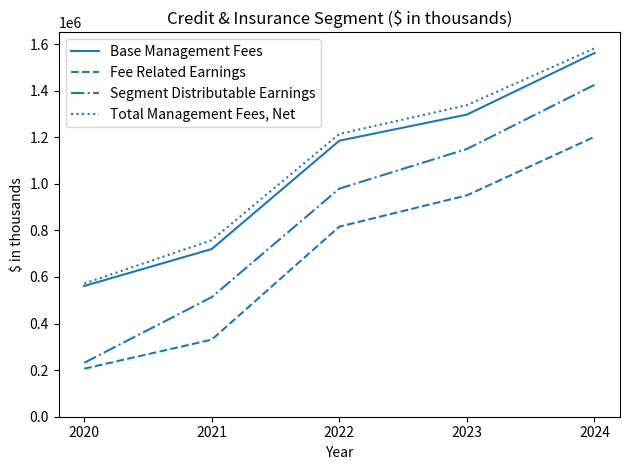

What value does the Segment Distributable Earnings series have at 2020?

231276